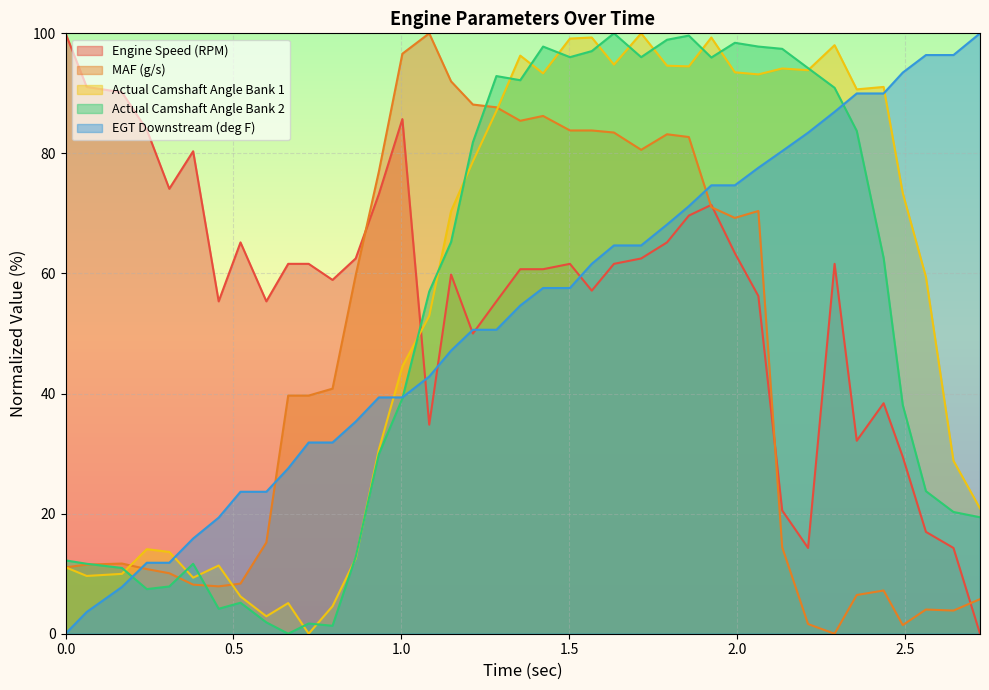

Where is EGT Downstream (deg F) nearest to the value 50?

1.213